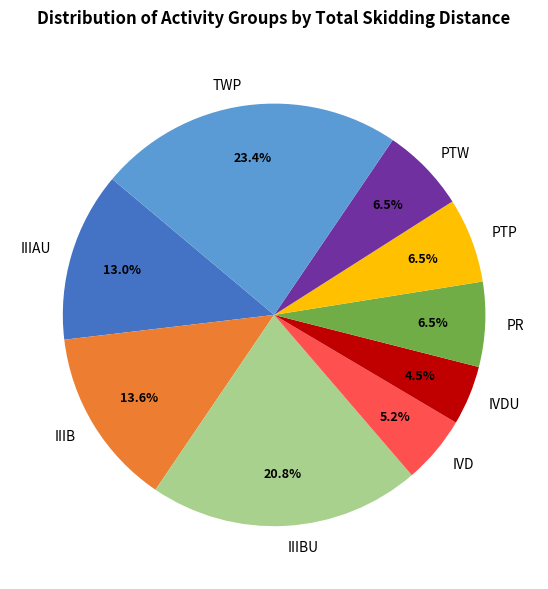

What is the smallest slice in the pie chart?

IVDU